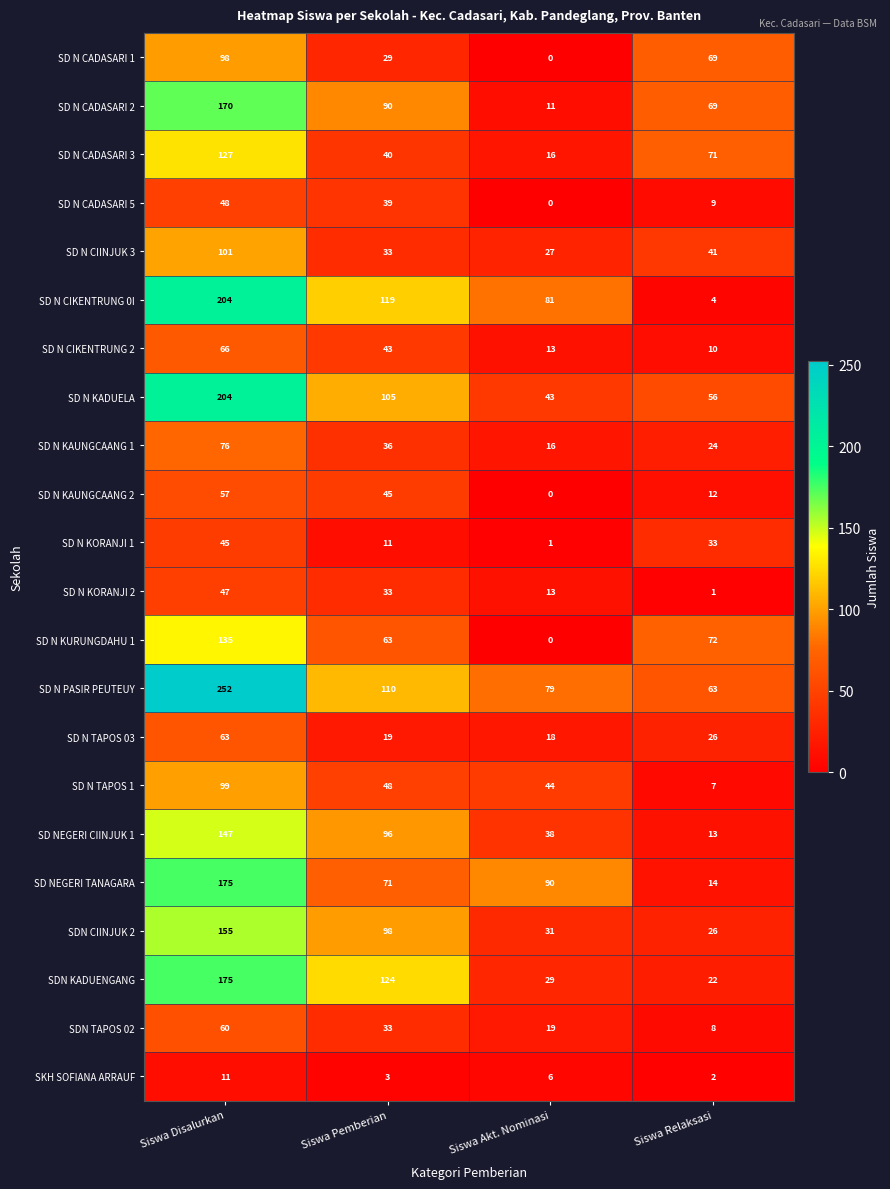

How many SDN TAPOS 02 values are between 19 and 60?

3